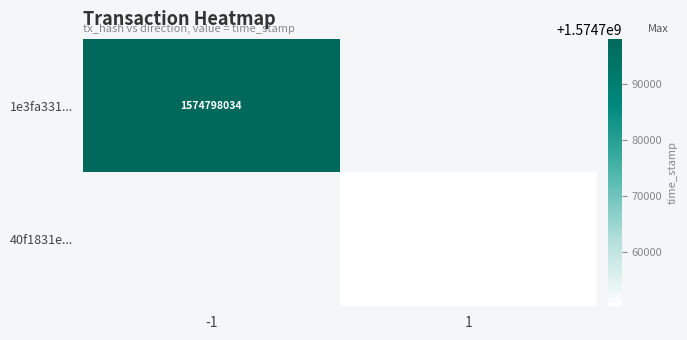

The value of 40f1831e... at 1 is 2605497453. True or false?

False